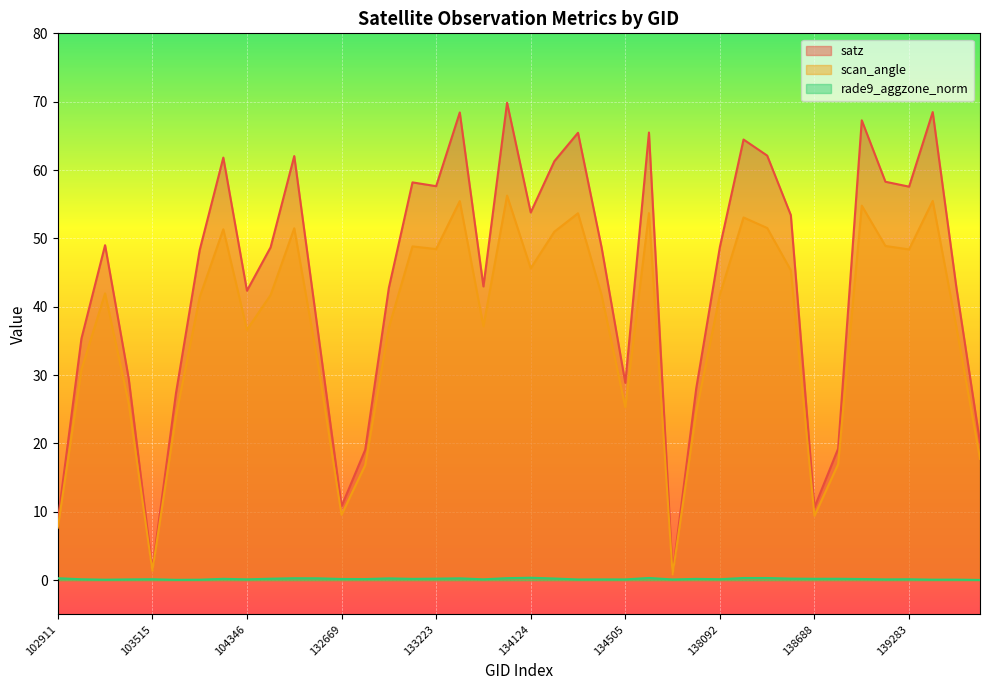

At which category is the sum across all series the highest?

133957